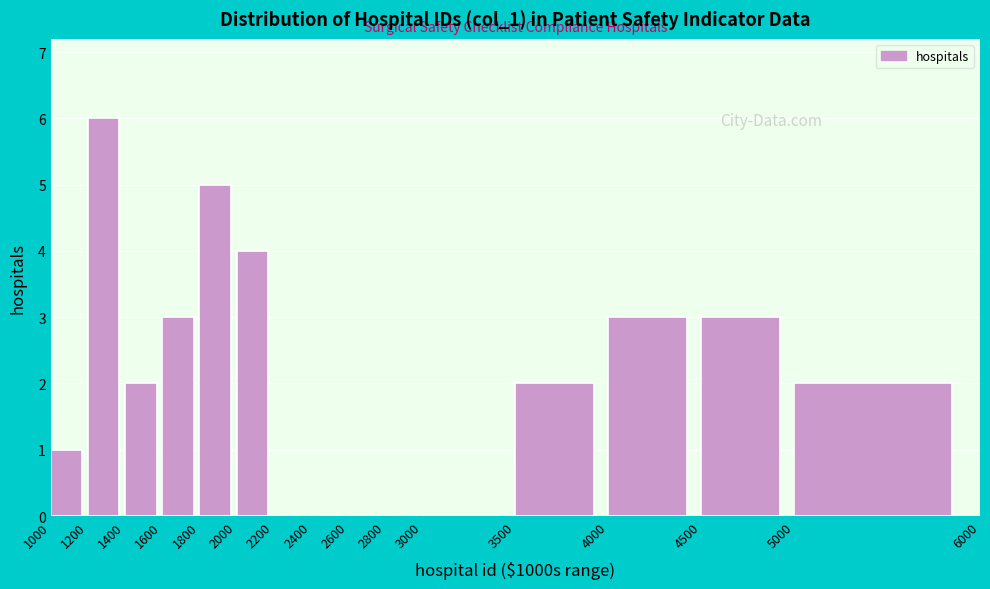

How tall is the bar that spans 1600 to 1800 on the x-axis? The values are not printed on the chart, so give them approximately, as read against the axis.

3